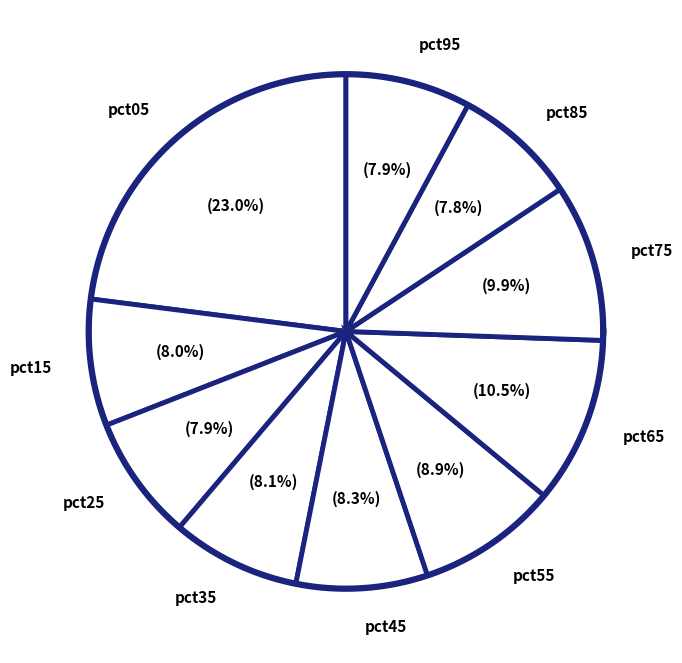

Is it true that pct85 is 1% of the pie?

False